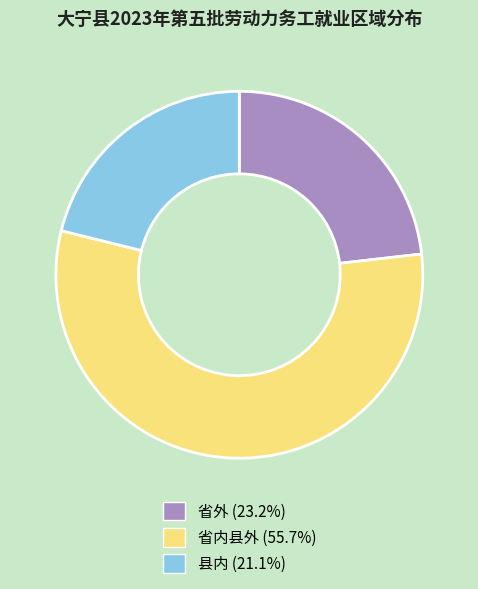

What is the ratio of the value at 省内县外 (55.7%) to the value at 县内 (21.1%)?

2.6